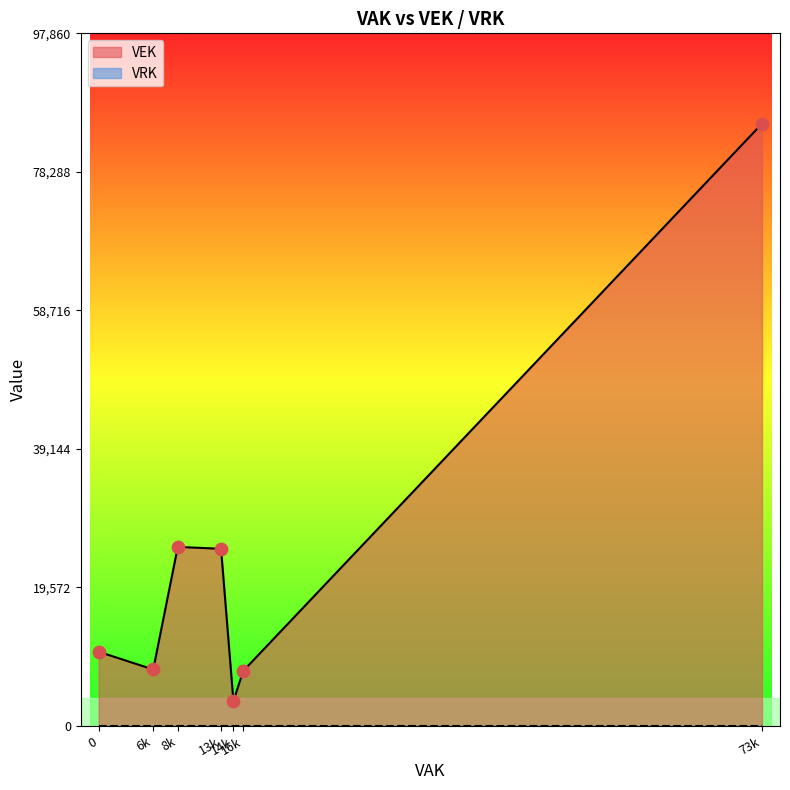

Which series reaches the maximum Y coordinate?

VEK